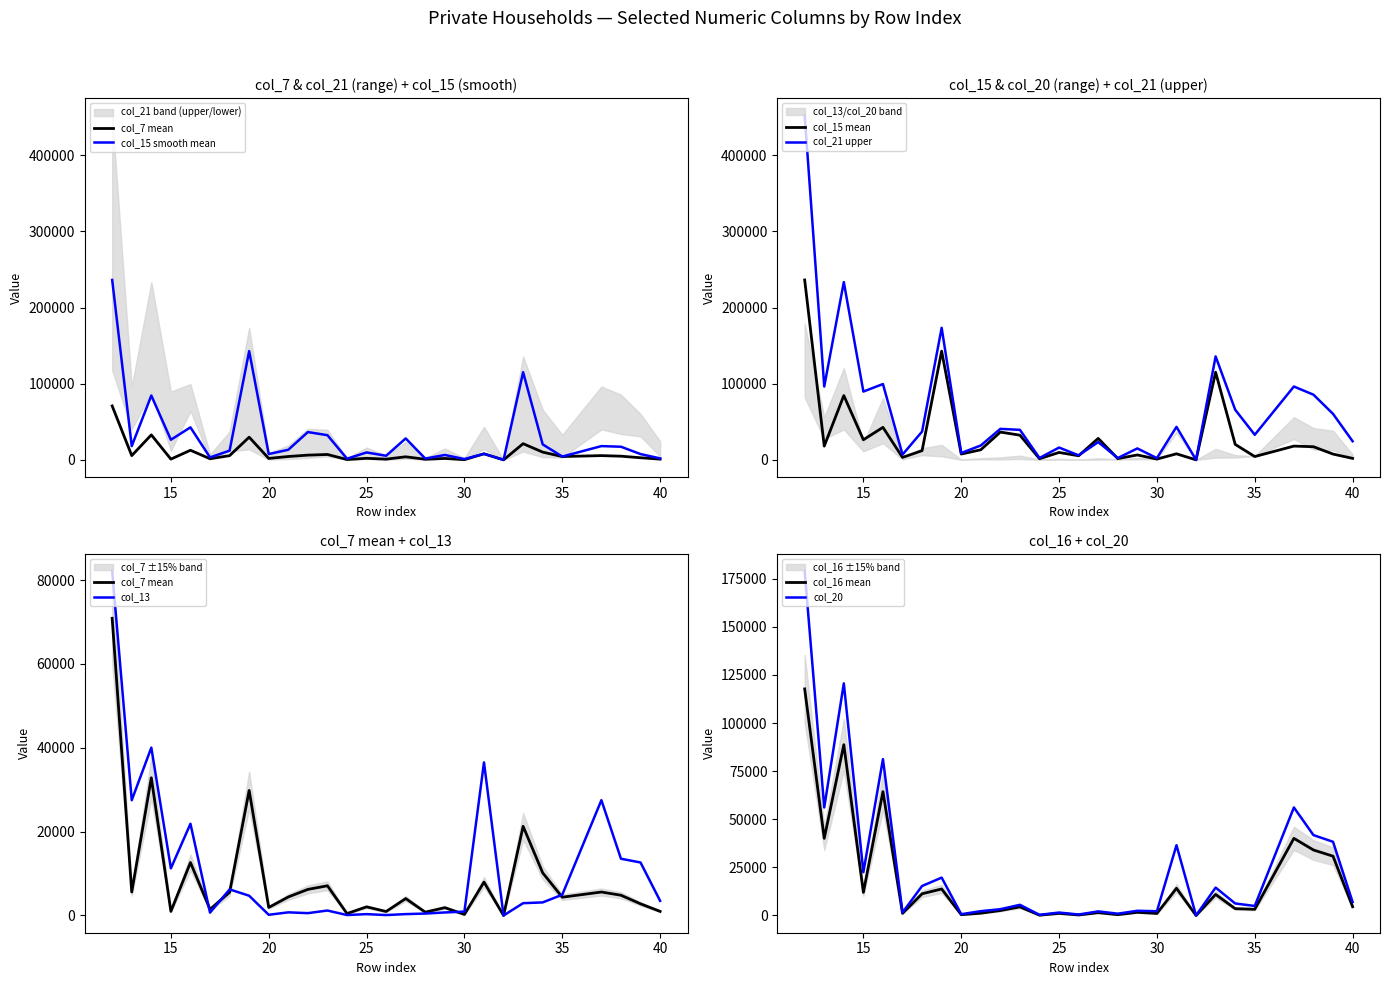

What is the value of the col_13 (series 5) point at the 1st from the left?

82169